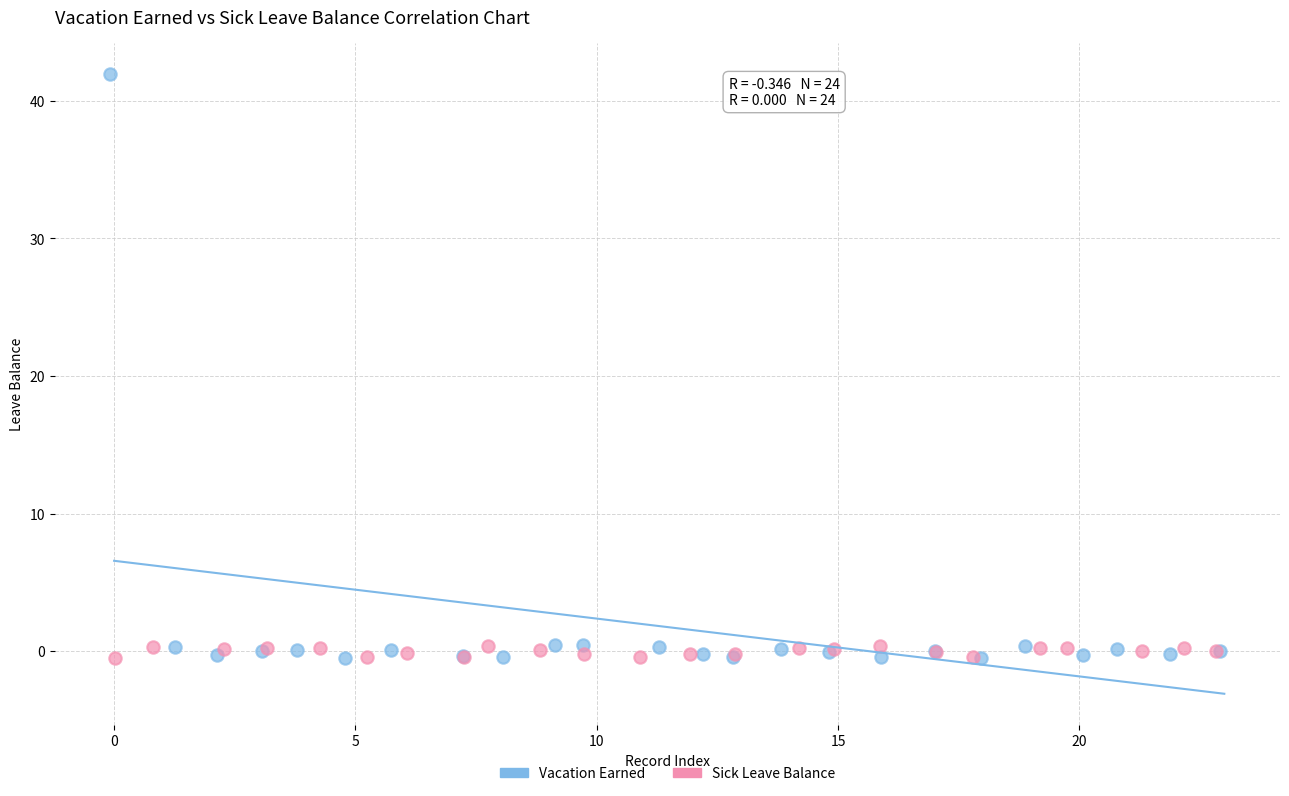

Which series reaches the maximum Y coordinate?

Vacation Earned